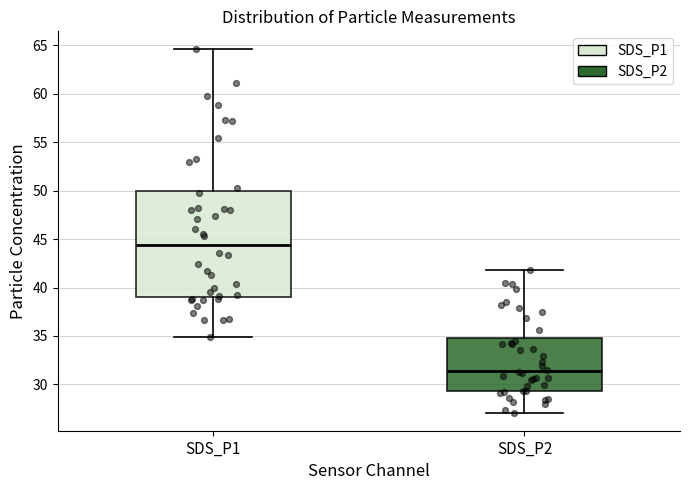

Which box's median line is the lowest?

SDS_P2